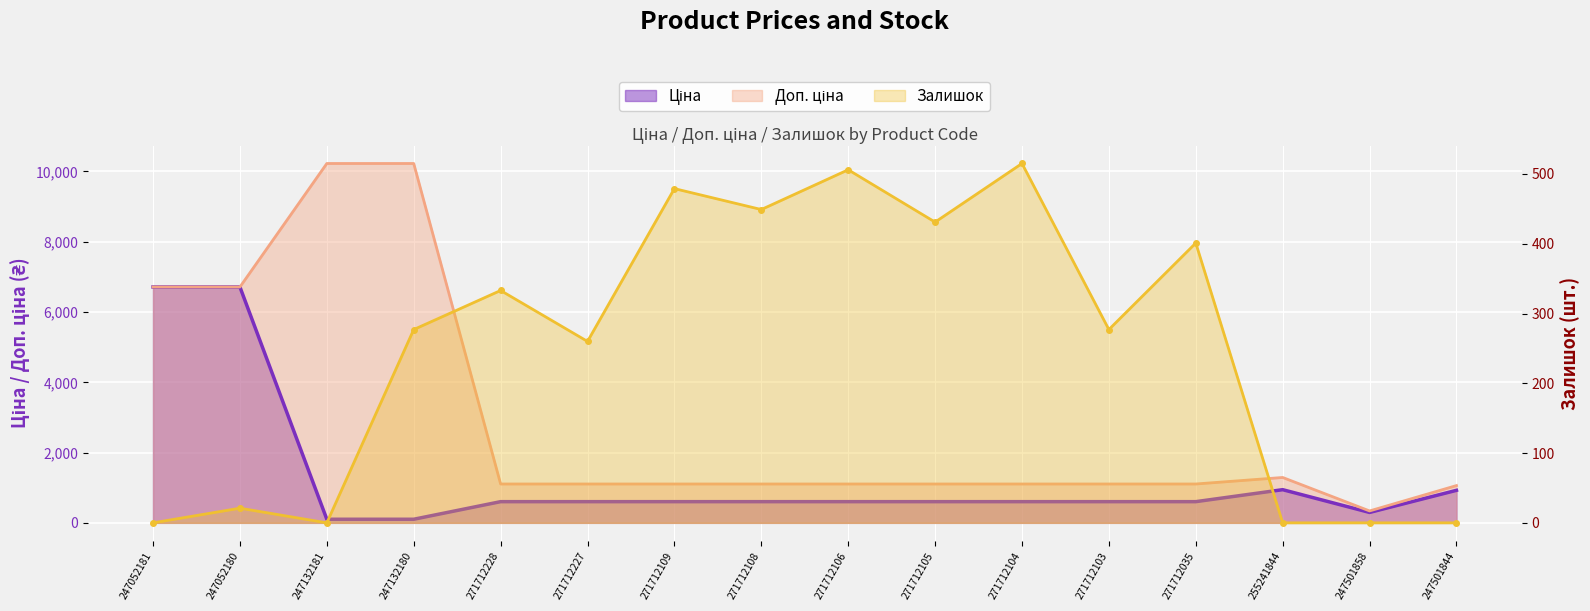

What is the label of the 6th point from the right?

271712104